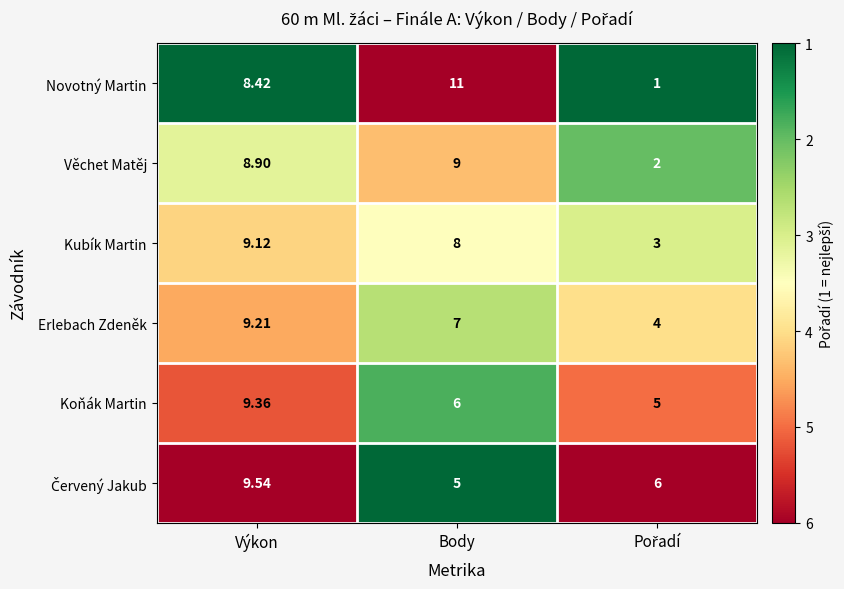

At which label does Erlebach Zdeněk first exceed 7?

Výkon